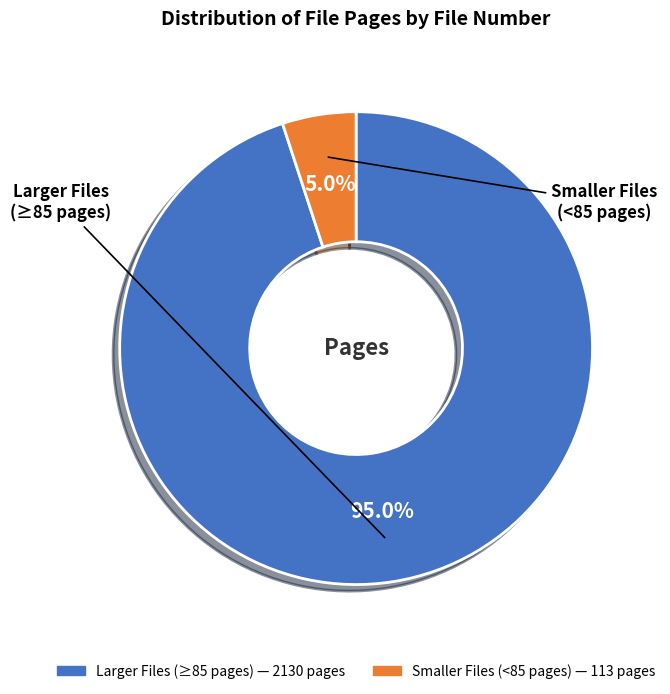

To the nearest percent, what is the average slice percentage?

50%